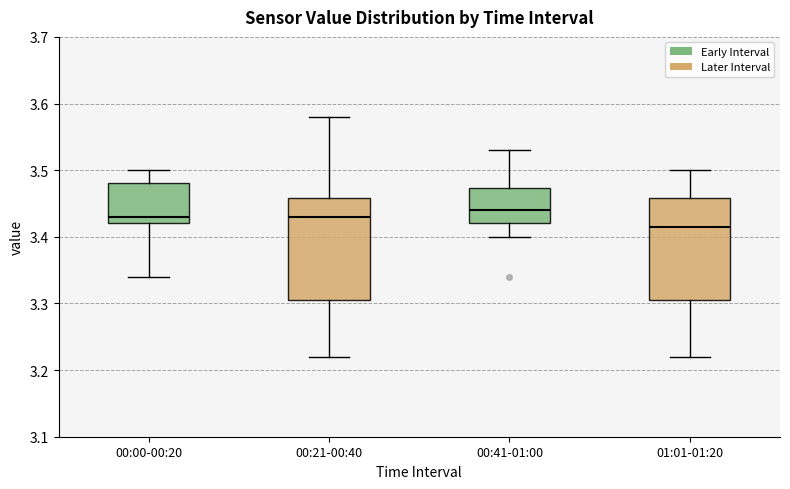

Reading left to right, transcribe this box plot: for each box, give where its median line is, the range the box spans, and where its two whiskers end, as read against the y-axis. The values are not printed on the chart, so give them approximately, as read against the axis.

00:00-00:20: median 3.43, box 3.42 to 3.48, whiskers 3.34 to 3.50
00:21-00:40: median 3.43, box 3.31 to 3.46, whiskers 3.22 to 3.58
00:41-01:00: median 3.44, box 3.42 to 3.47, whiskers 3.40 to 3.53
01:01-01:20: median 3.42, box 3.31 to 3.46, whiskers 3.22 to 3.50